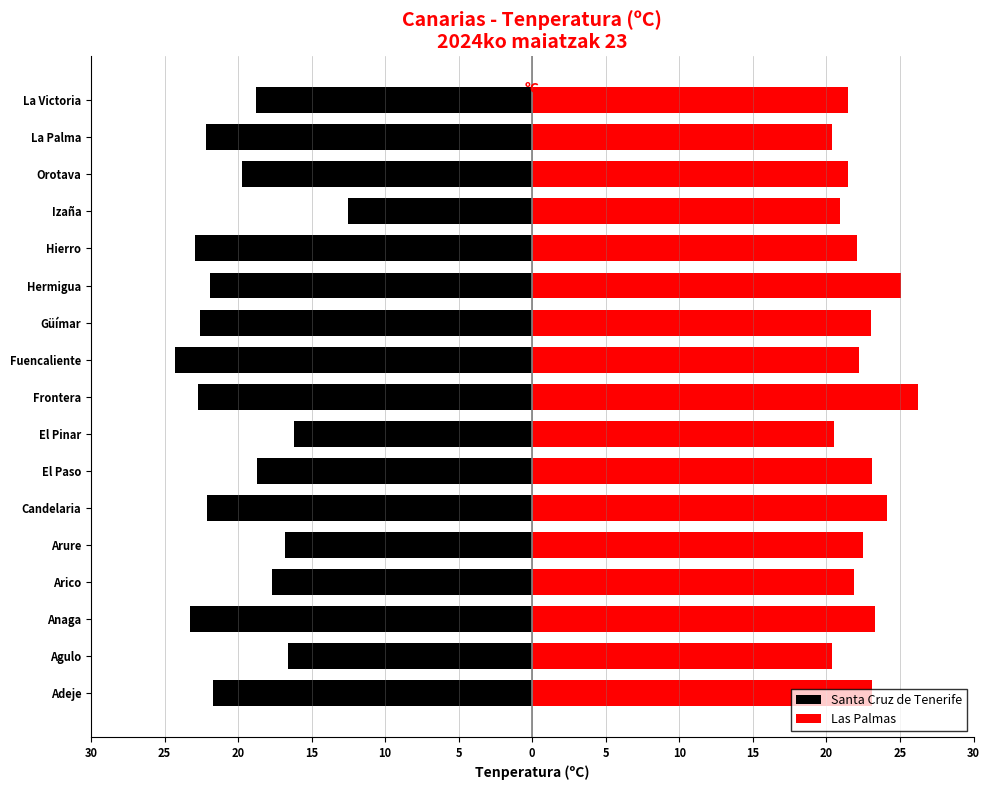

The value of Las Palmas at Anaga is 10.3. True or false?

False